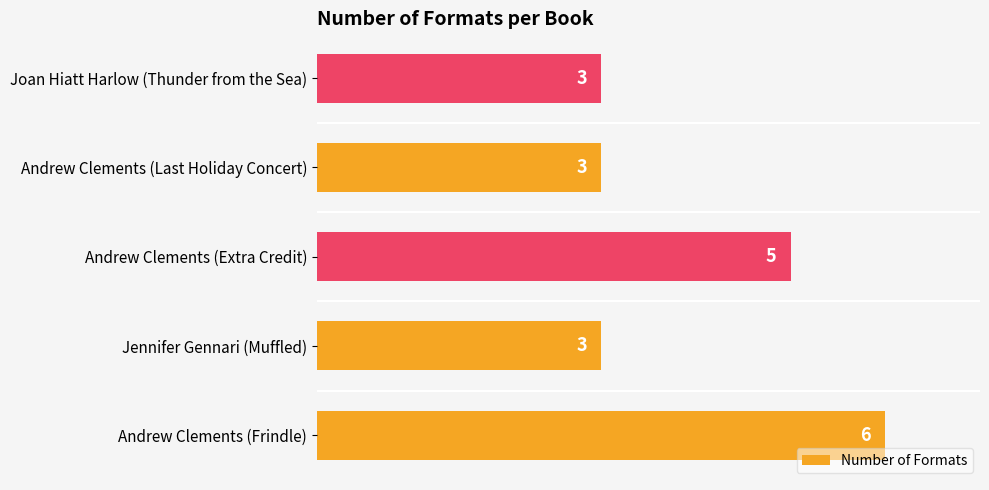

What is the minimum value shown in the chart?

3